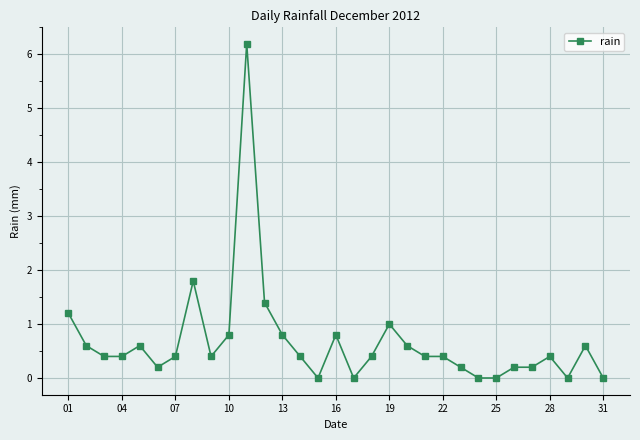

What is the value of the 26th point from the left?

0.2